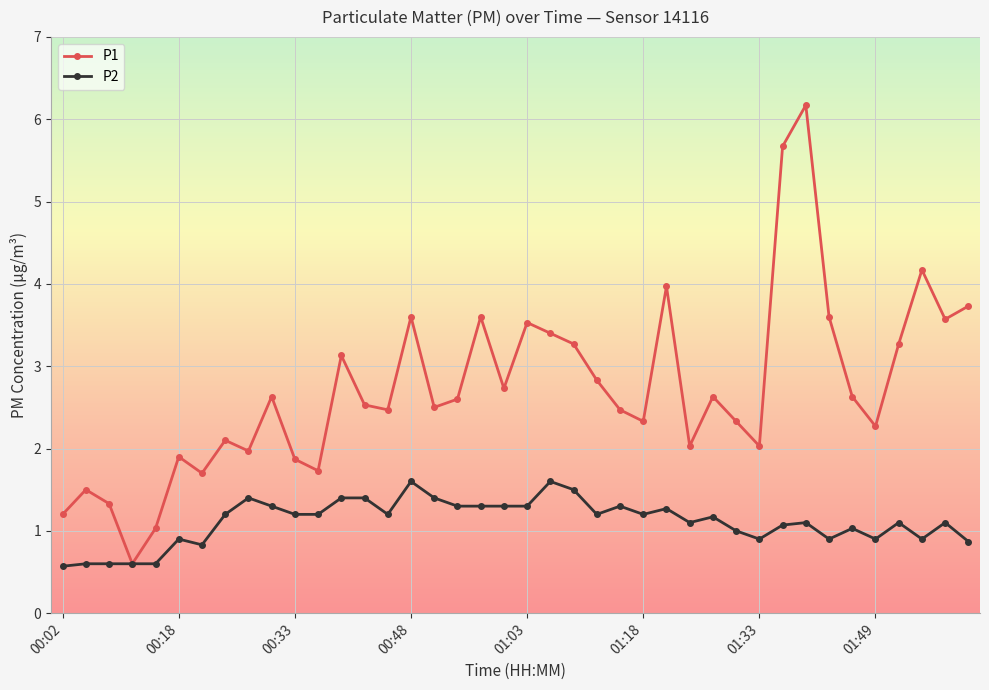

Which series has the largest total across all categories?

P1